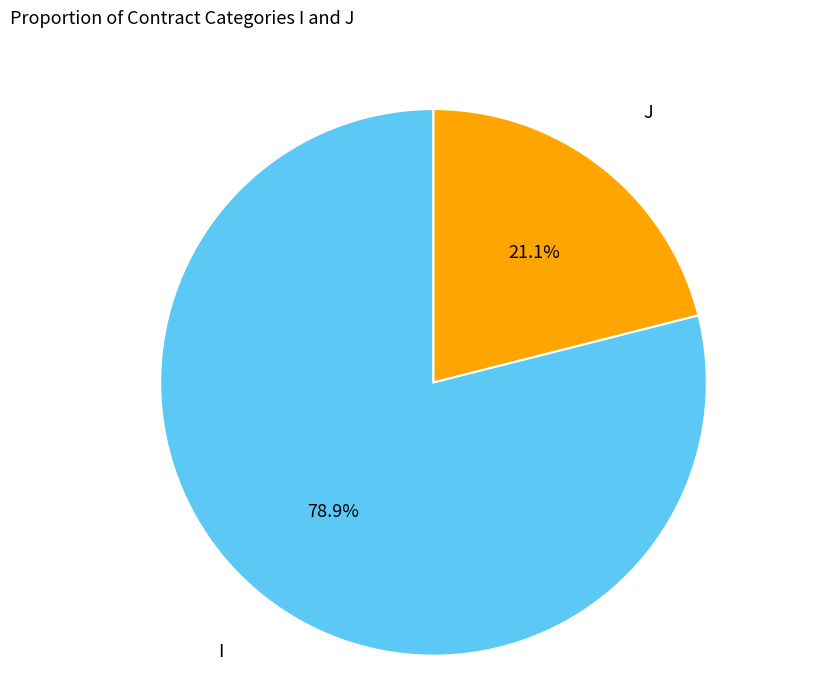

What percentage is the I slice, to the nearest percent?

79%